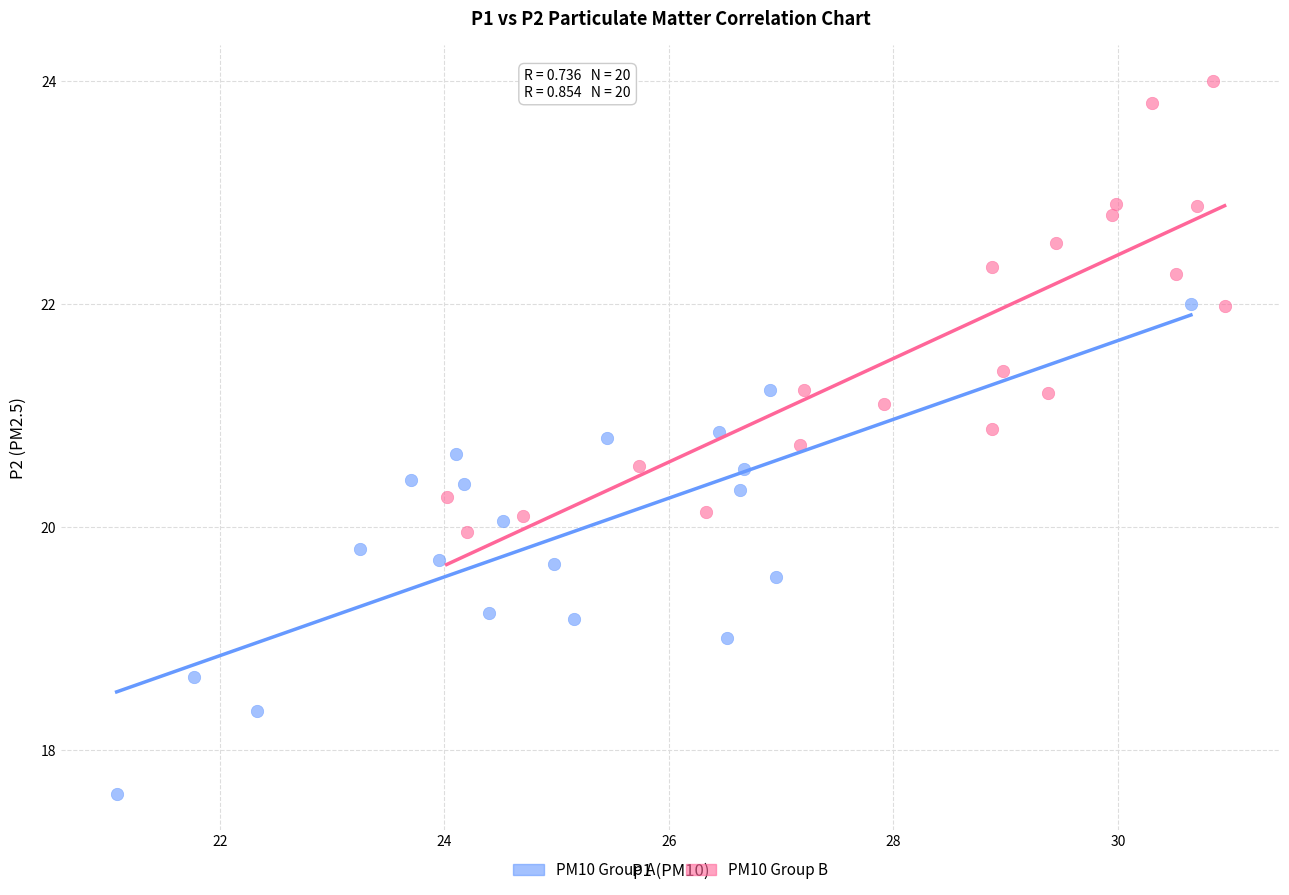

Which series reaches the maximum Y coordinate?

PM10 Group B